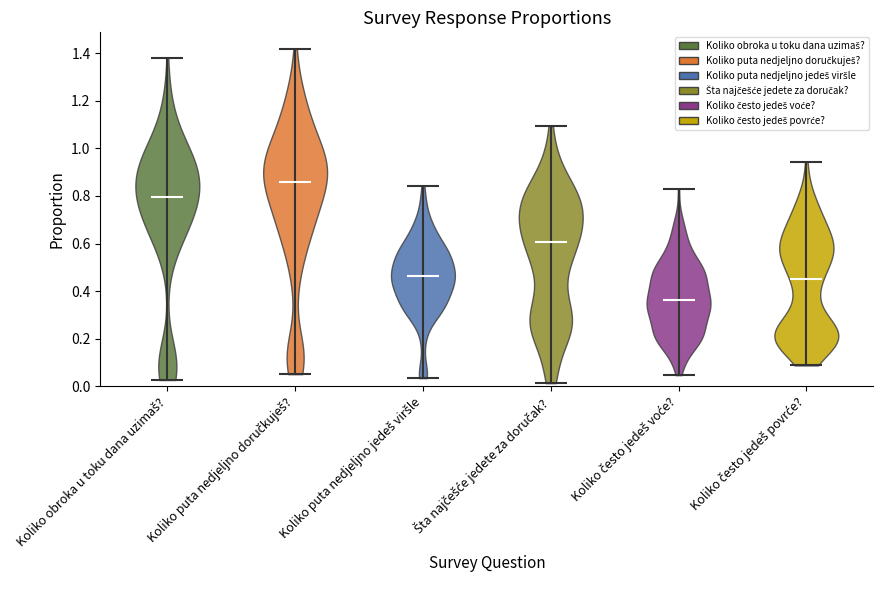

Where does the median line of the violin for Koliko obroka u toku dana uzimaš? sit on the y-axis? The values are not printed on the chart, so give them approximately, as read against the axis.

0.80